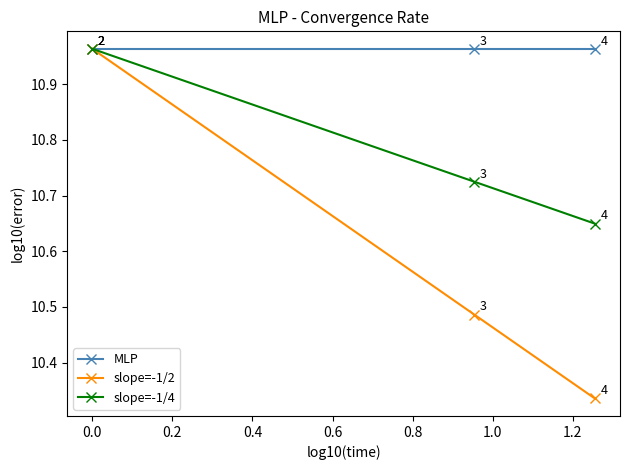

How many slope=-1/4 values are between 10 and 11?

3